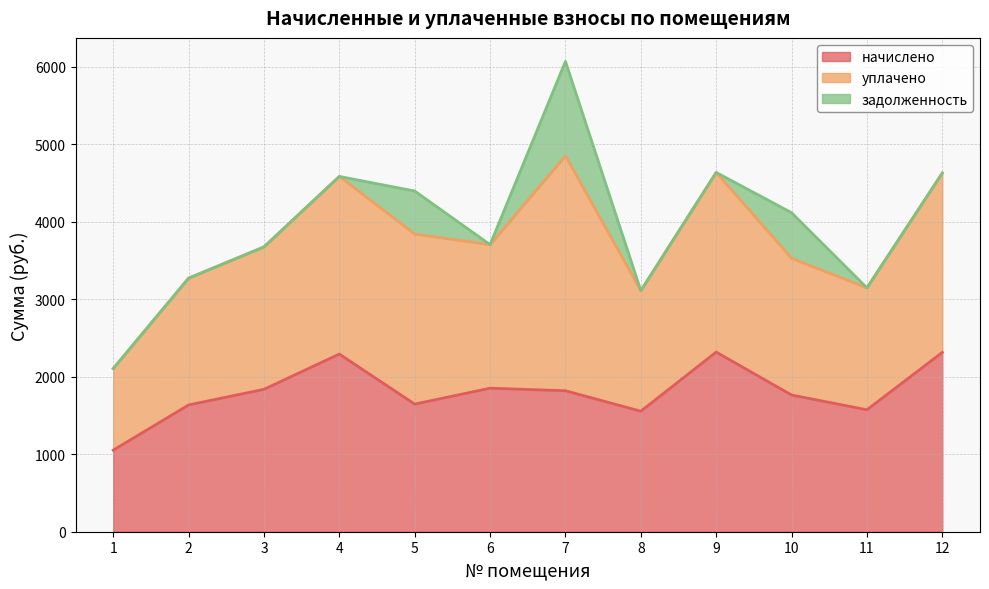

True or false: начислено has more than 1 points higher than both neighbors.

True